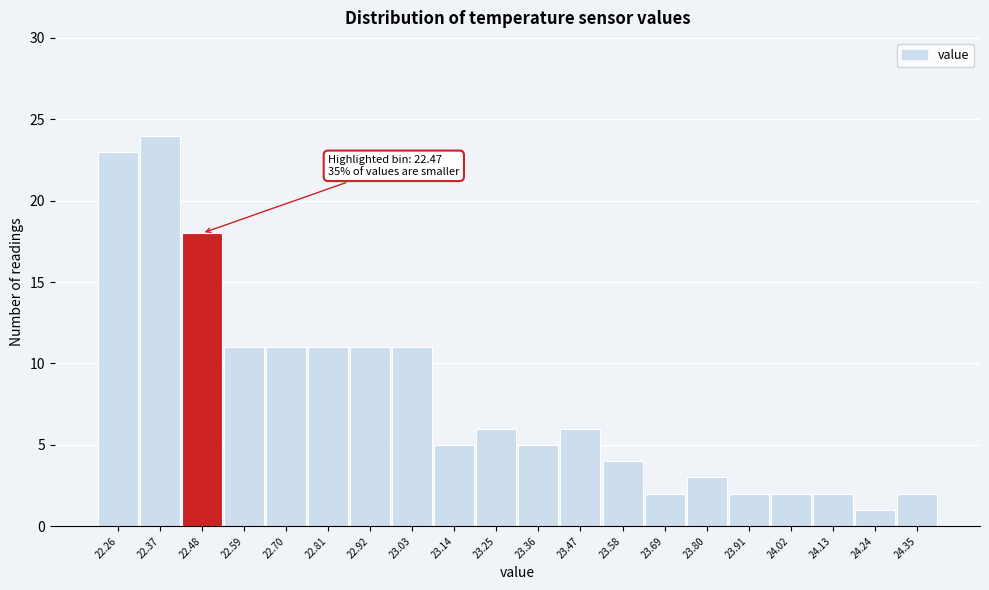

Over which range of the x-axis is the bar tallest?

22.32 to 22.42